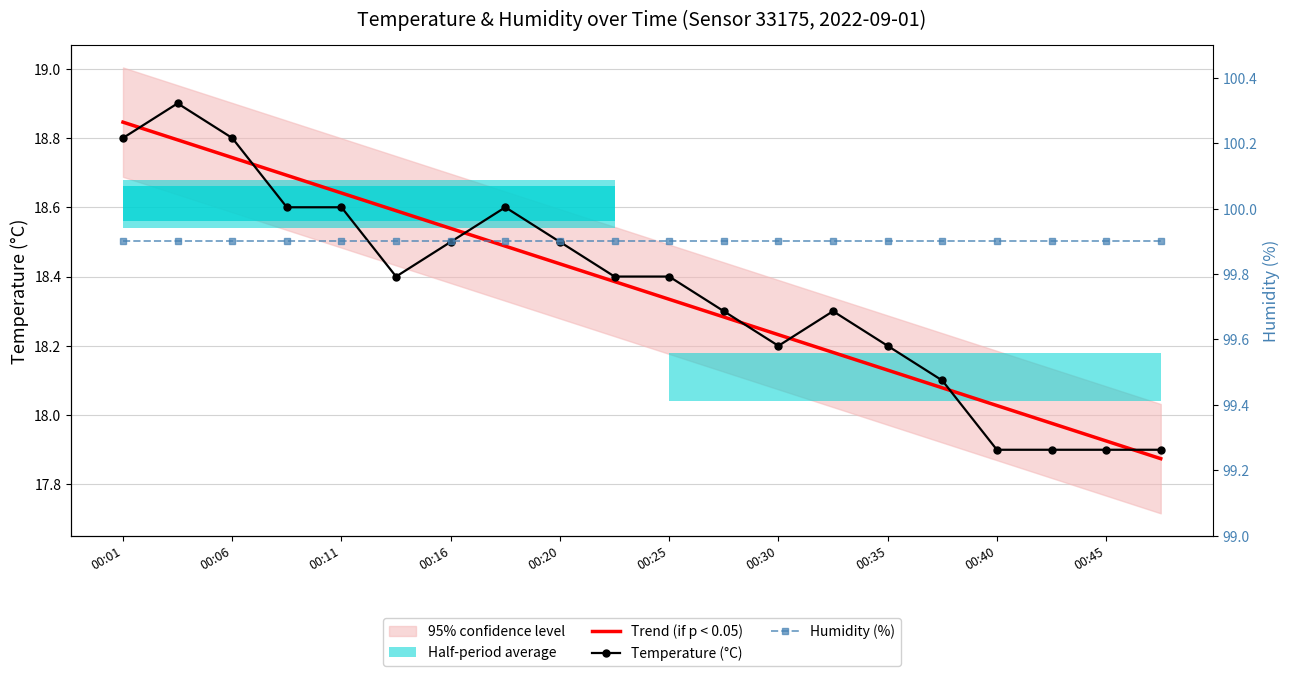

Between 00:06 and 00:11, which is larger?

00:06